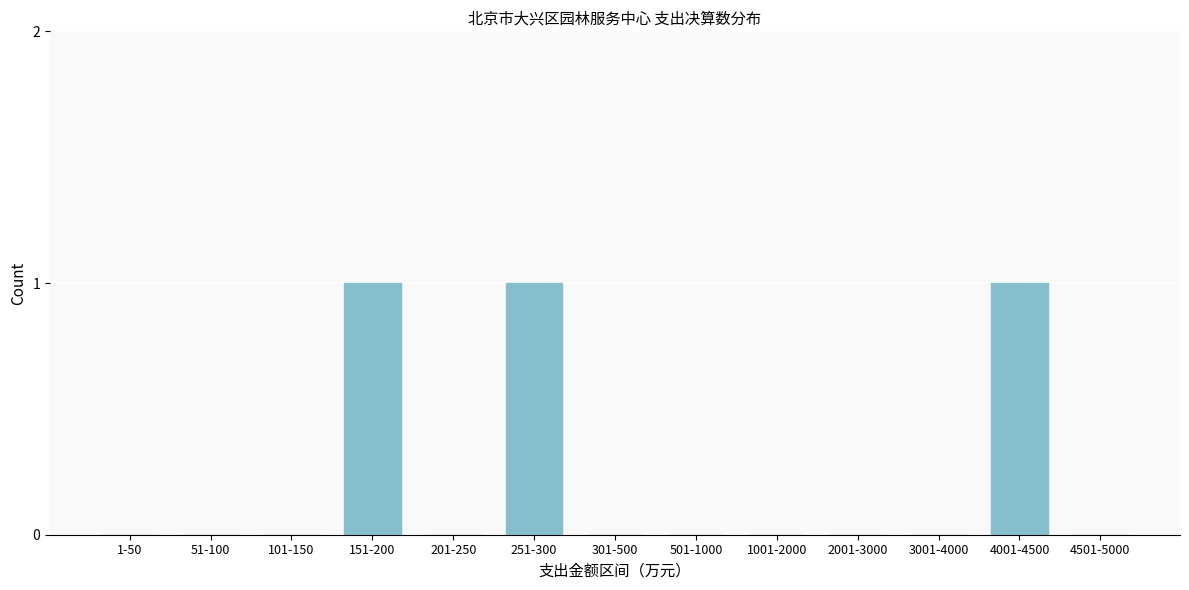

Reading left to right, transcribe all the data shown in this chart.

1-50=0	51-100=0	101-150=0	151-200=1	201-250=0	251-300=1	301-500=0	501-1000=0	1001-2000=0	2001-3000=0	3001-4000=0	4001-4500=1	4501-5000=0